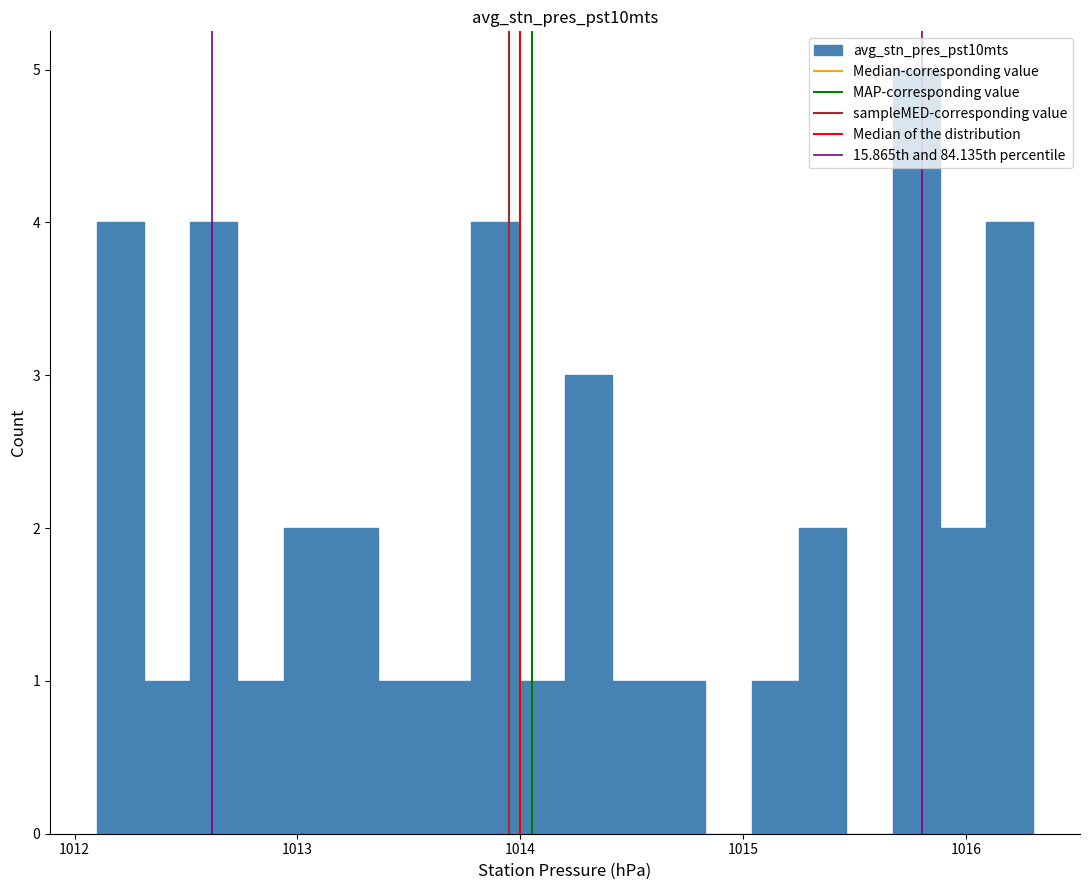

Read against the x-axis, roughly where is the centre of the tallest bar?

1015.8